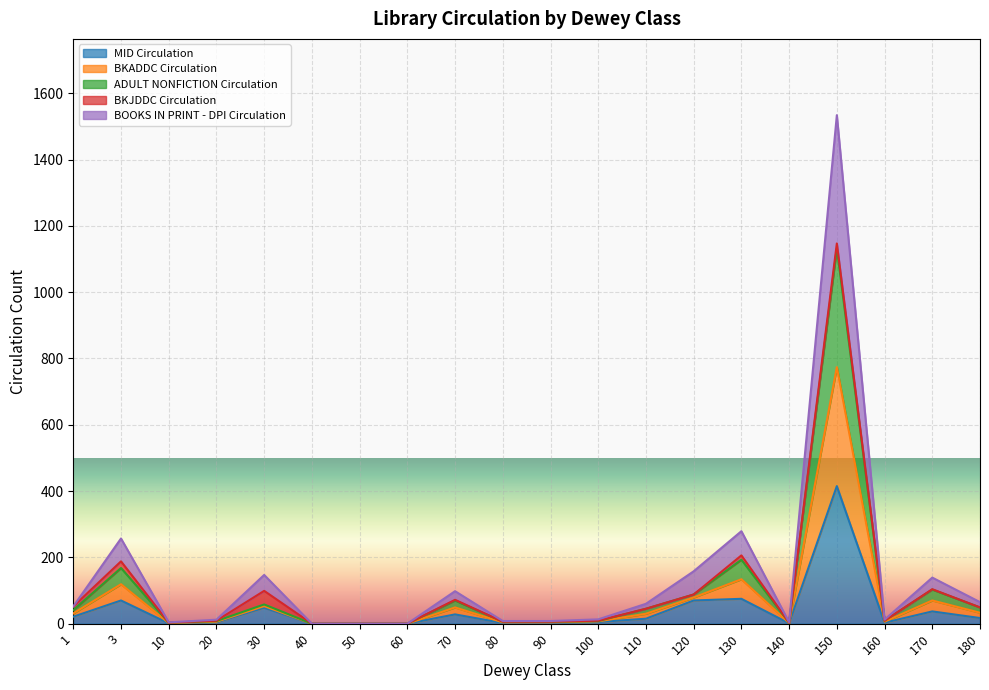

What is the approximate value of ADULT NONFICTION Circulation at 140?

3